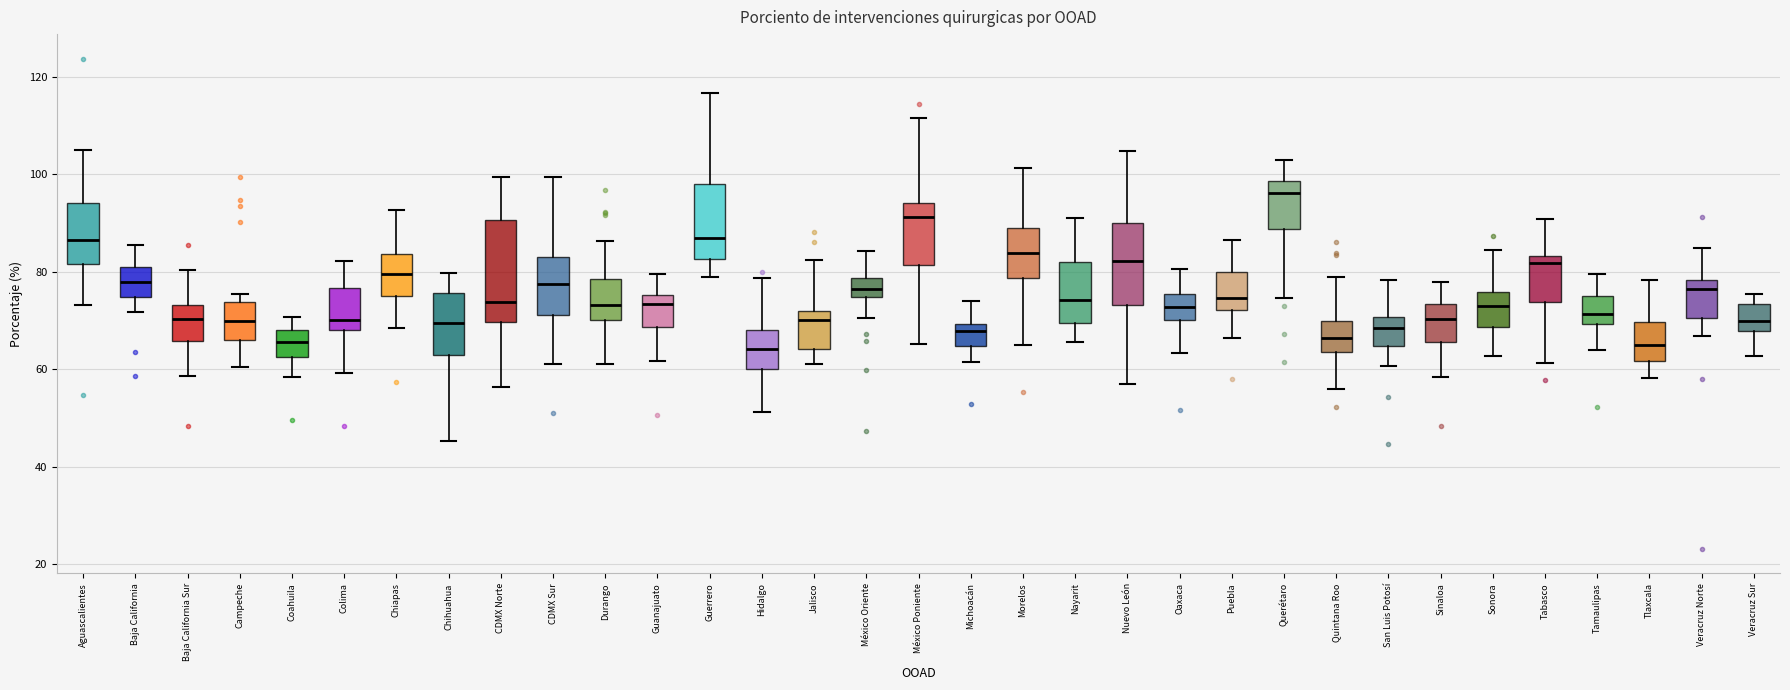

Reading left to right, transcribe this box plot: for each box, give where its median line is, the range the box spans, and where its two whiskers end, as read against the y-axis. The values are not printed on the chart, so give them approximately, as read against the axis.

Aguascalientes: median 86, box 82 to 94, whiskers 74 to 104
Baja California: median 78, box 74 to 80, whiskers 72 to 86
Baja California Sur: median 70, box 66 to 74, whiskers 58 to 80
Campeche: median 70, box 66 to 74, whiskers 60 to 76
Coahuila: median 66, box 62 to 68, whiskers 58 to 70
Colima: median 70, box 68 to 76, whiskers 60 to 82
Chiapas: median 80, box 74 to 84, whiskers 68 to 92
Chihuahua: median 70, box 64 to 76, whiskers 46 to 80
CDMX Norte: median 74, box 70 to 90, whiskers 56 to 100
CDMX Sur: median 78, box 72 to 84, whiskers 62 to 100
Durango: median 74, box 70 to 78, whiskers 62 to 86
Guanajuato: median 74, box 68 to 76, whiskers 62 to 80
Guerrero: median 86, box 82 to 98, whiskers 80 to 116
Hidalgo: median 64, box 60 to 68, whiskers 52 to 78
Jalisco: median 70, box 64 to 72, whiskers 62 to 82
México Oriente: median 76, box 74 to 78, whiskers 70 to 84
México Poniente: median 92, box 82 to 94, whiskers 66 to 112
Michoacán: median 68, box 64 to 70, whiskers 62 to 74
Morelos: median 84, box 78 to 88, whiskers 64 to 102
Nayarit: median 74, box 70 to 82, whiskers 66 to 92
Nuevo León: median 82, box 74 to 90, whiskers 56 to 104
Oaxaca: median 72, box 70 to 76, whiskers 64 to 80
Puebla: median 74, box 72 to 80, whiskers 66 to 86
Querétaro: median 96, box 88 to 98, whiskers 74 to 102
Quintana Roo: median 66, box 64 to 70, whiskers 56 to 78
San Luis Potosí: median 68, box 64 to 70, whiskers 60 to 78
Sinaloa: median 70, box 66 to 74, whiskers 58 to 78
Sonora: median 72, box 68 to 76, whiskers 62 to 84
Tabasco: median 82, box 74 to 84, whiskers 62 to 90
Tamaulipas: median 72, box 70 to 76, whiskers 64 to 80
Tlaxcala: median 66, box 62 to 70, whiskers 58 to 78
Veracruz Norte: median 76, box 70 to 78, whiskers 66 to 84
Veracruz Sur: median 70, box 68 to 74, whiskers 62 to 76